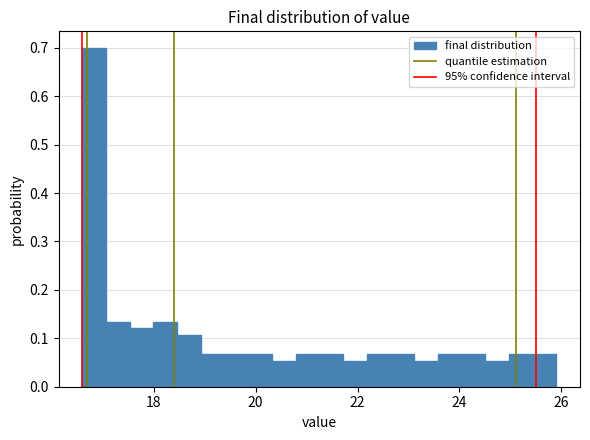

Read against the x-axis, roughly where is the centre of the tallest bar?

16.8